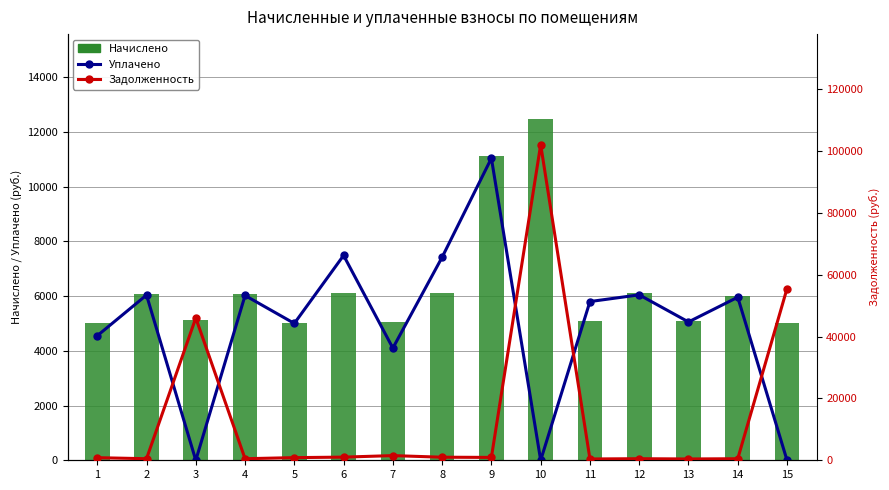

How many values in the Начислено series are below 6009?

7